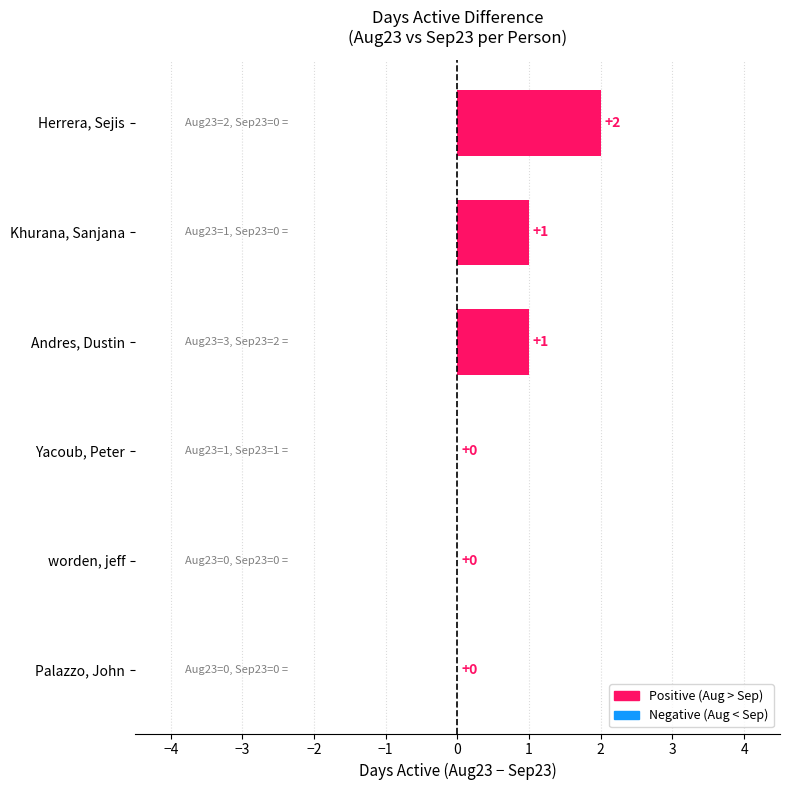

Is it true that the value at Andres, Dustin is 2?

False